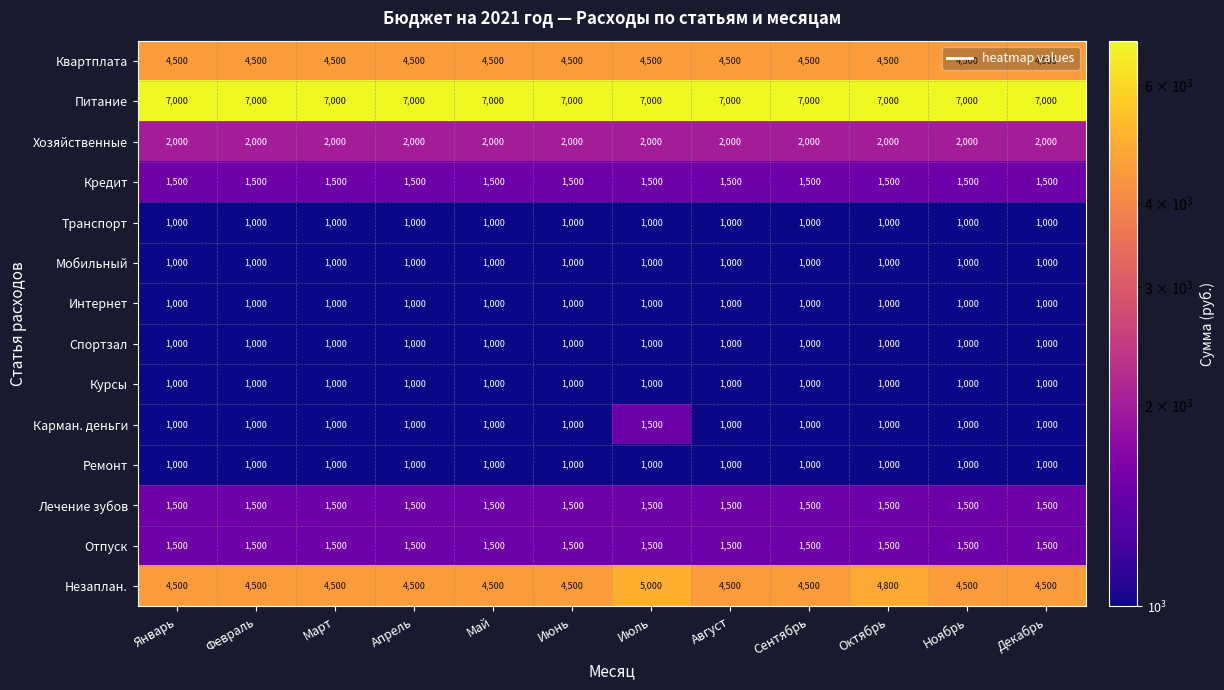

The value of Кредит at Март is 1002. True or false?

False